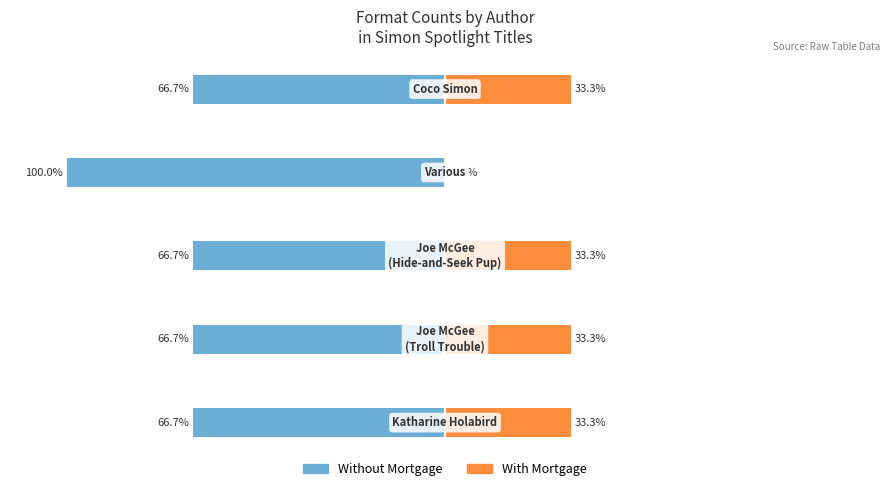

How many bars are there in total?

10